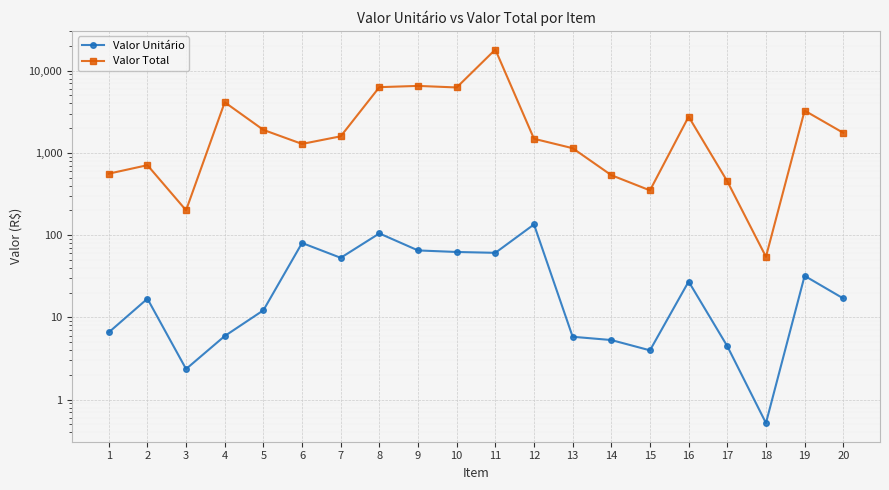

At how many categories does at least one series exceed 13355?

1